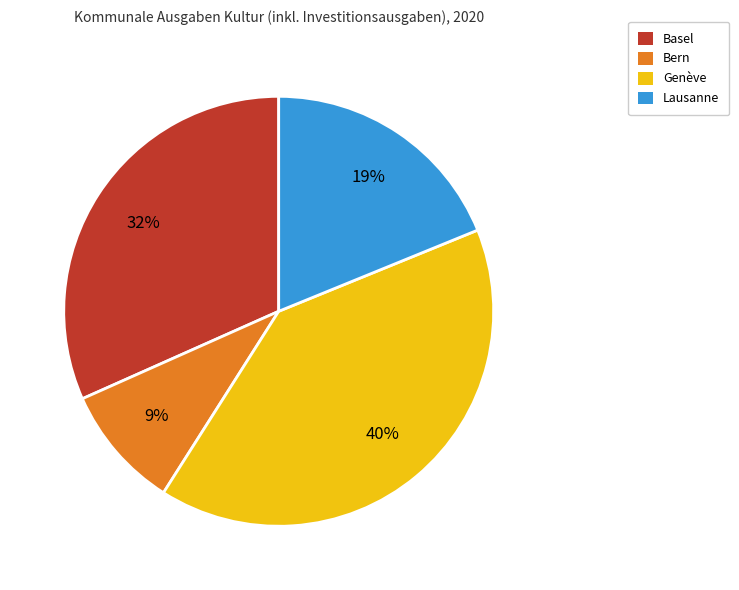

To the nearest percent, what is the difference between the Genève and Bern slice percentages?

31%